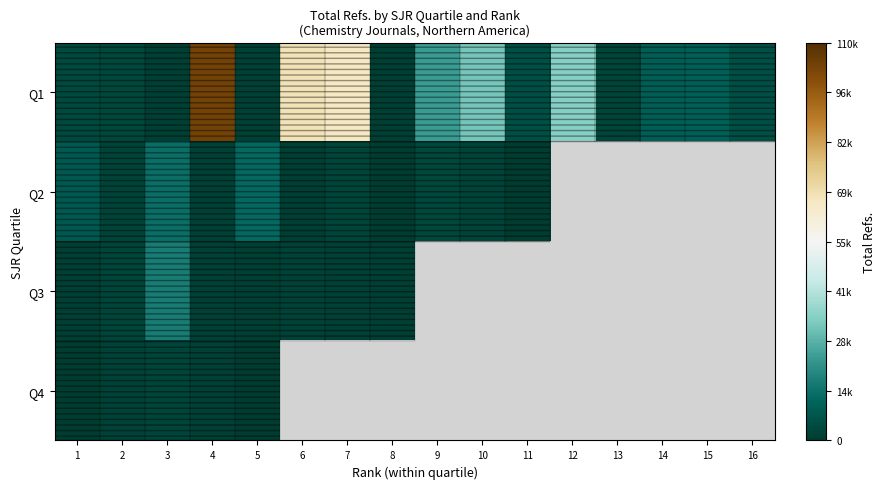

Which label corresponds to the largest value in the chart?

4